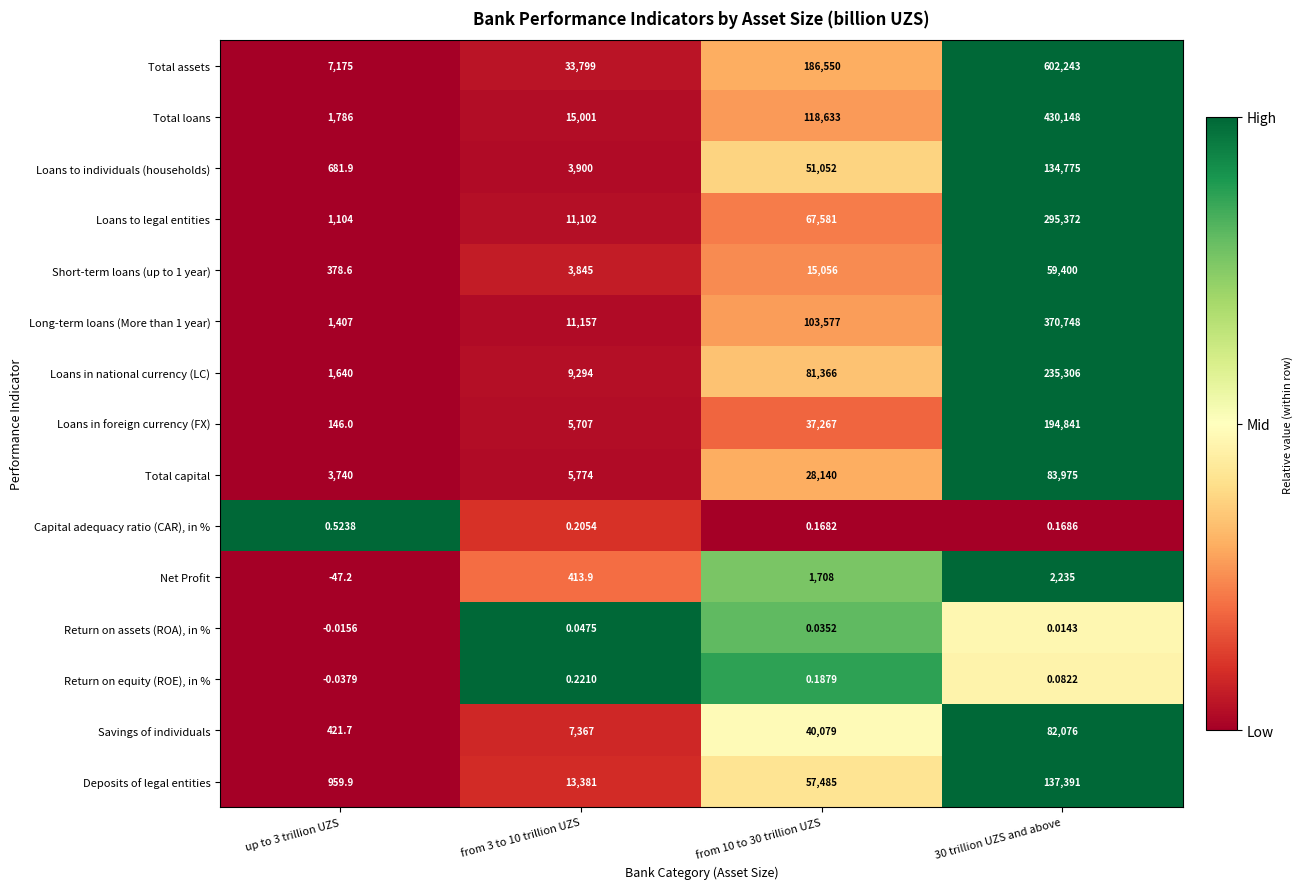

Rank the series by their maximum value, from lowest to highest.

Return on assets (ROA), in %, Return on equity (ROE), in %, Capital adequacy ratio (CAR), in %, Net Profit, Short-term loans (up to 1 year), Savings of individuals, Total capital, Loans to individuals (households), Deposits of legal entities, Loans in foreign currency (FX), Loans in national currency (LC), Loans to legal entities, Long-term loans (More than 1 year), Total loans, Total assets